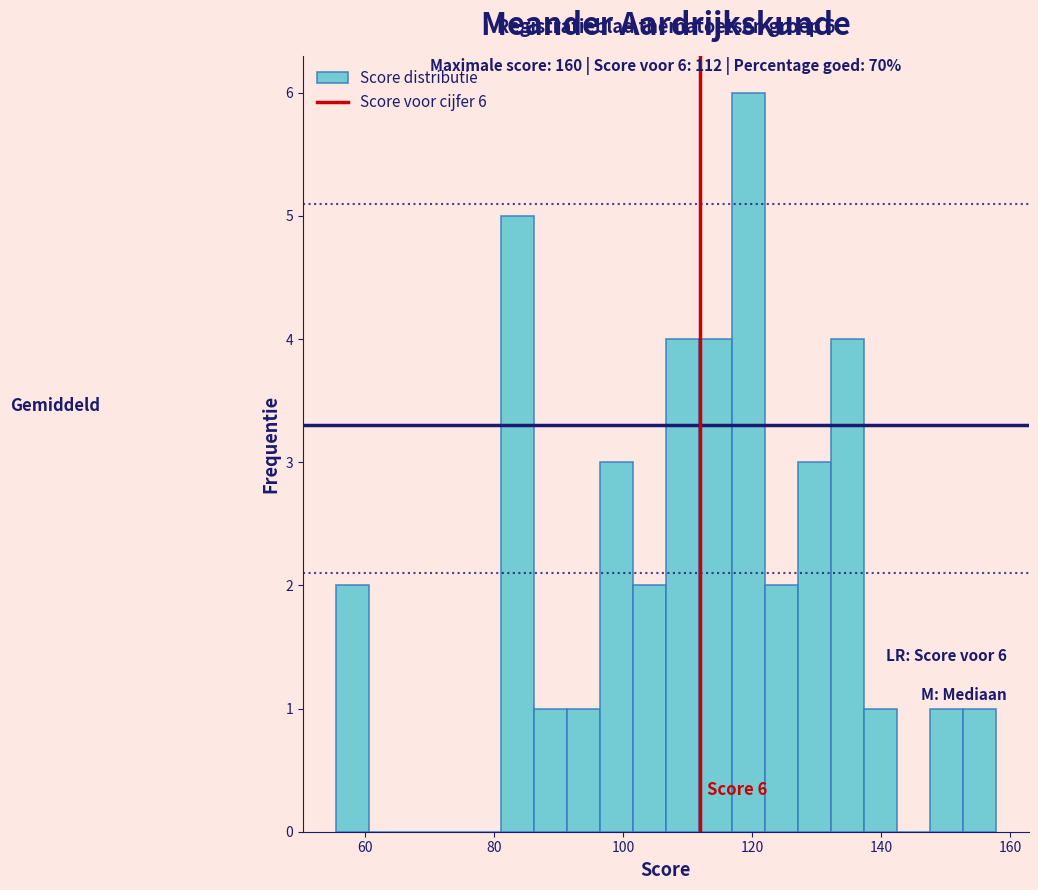

Read against the x-axis, roughly where is the centre of the tallest bar?

120